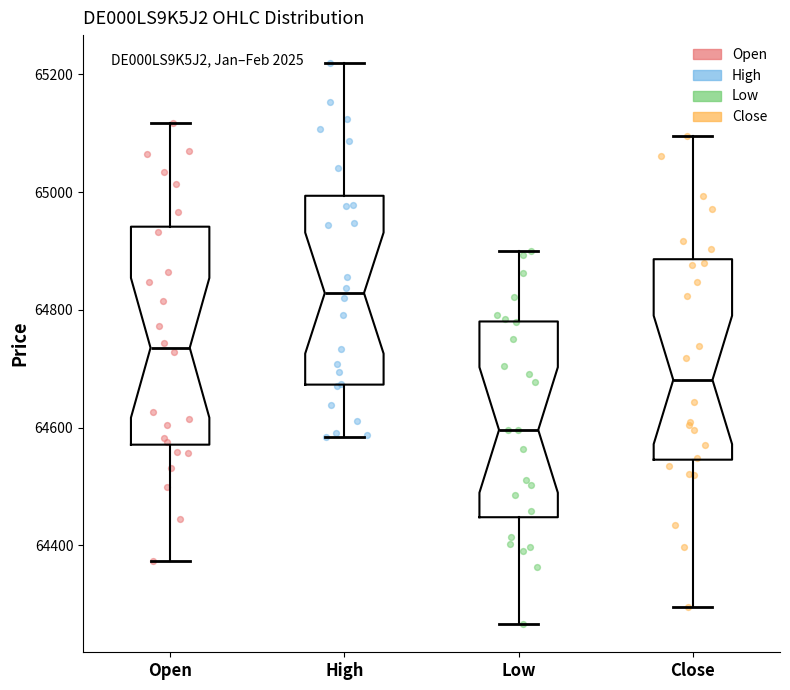

Comparing the boxes themselves (not the whiskers), which one is the tallest?

Open